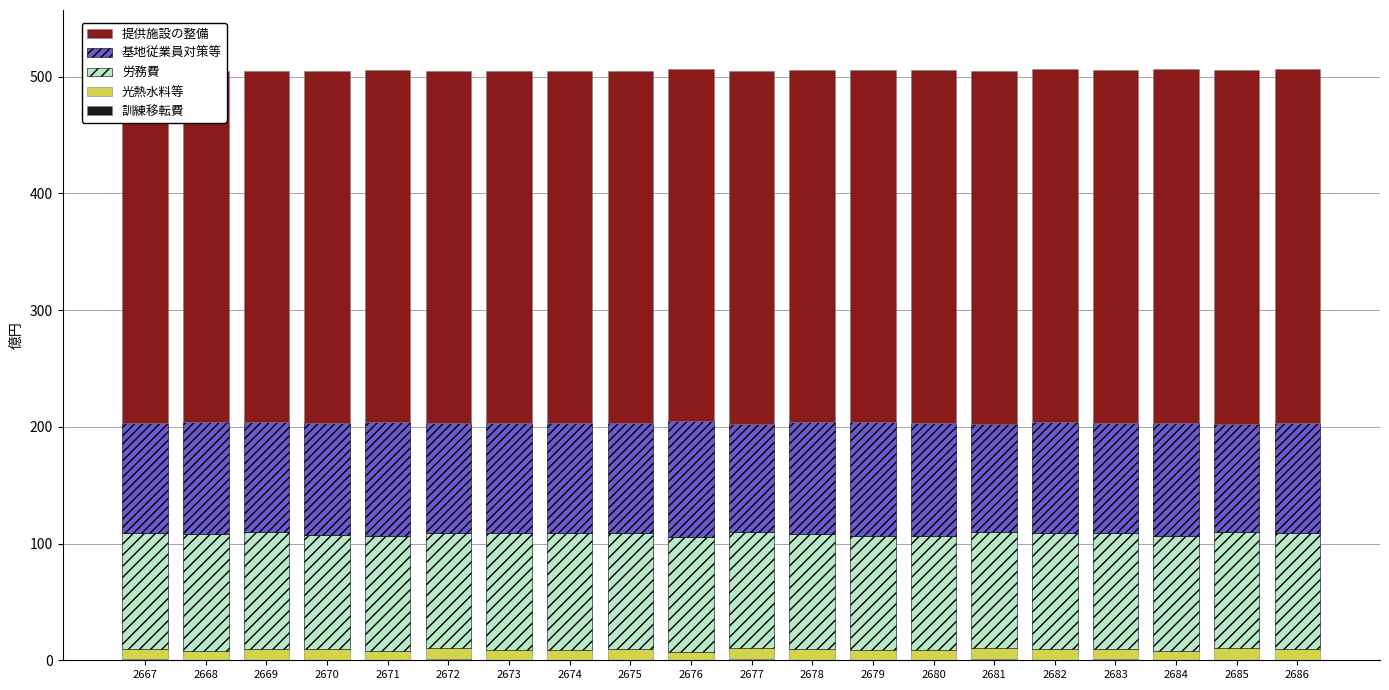

What is the value of the 労務費 bar at the 18th from the left?

98.8